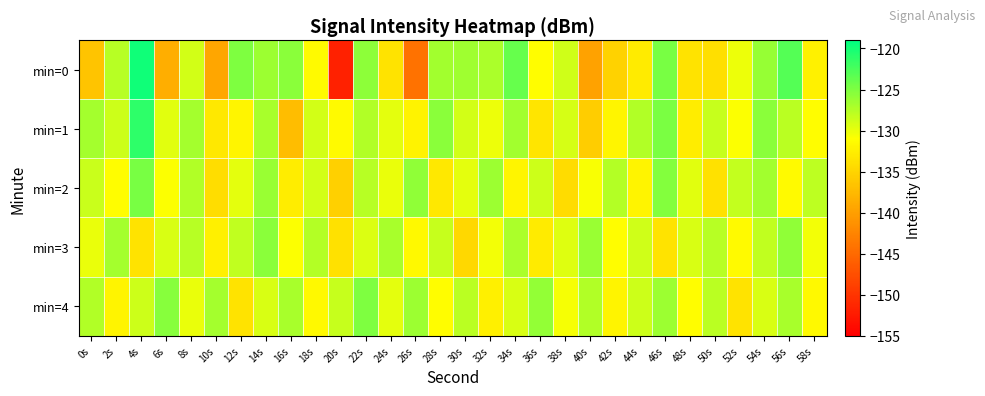

At which category is the sum across all series the highest?

4s